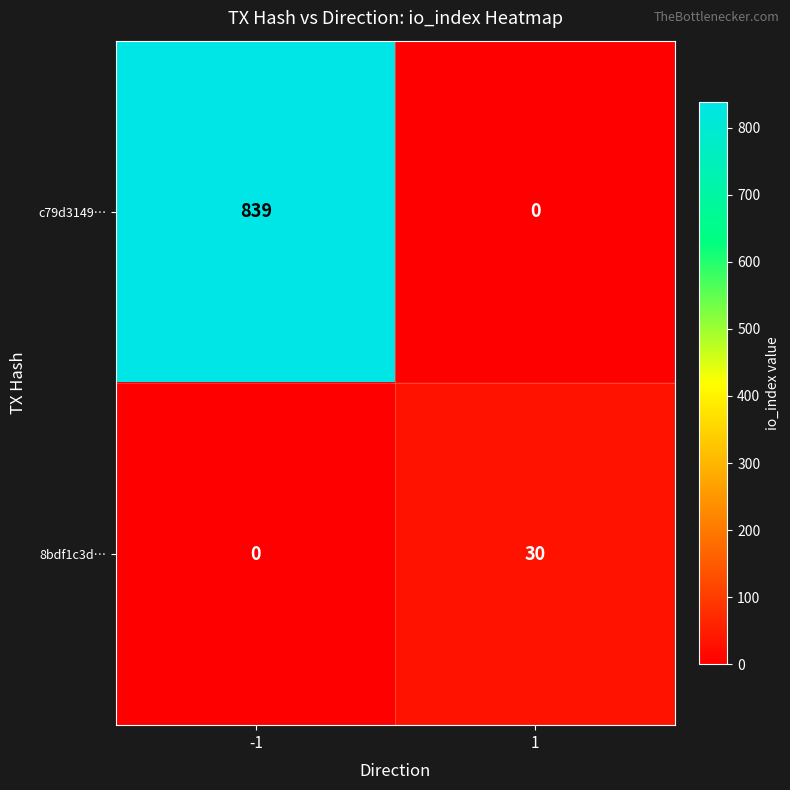

What is the sum of the c79d3149… values at -1 and 1?

839